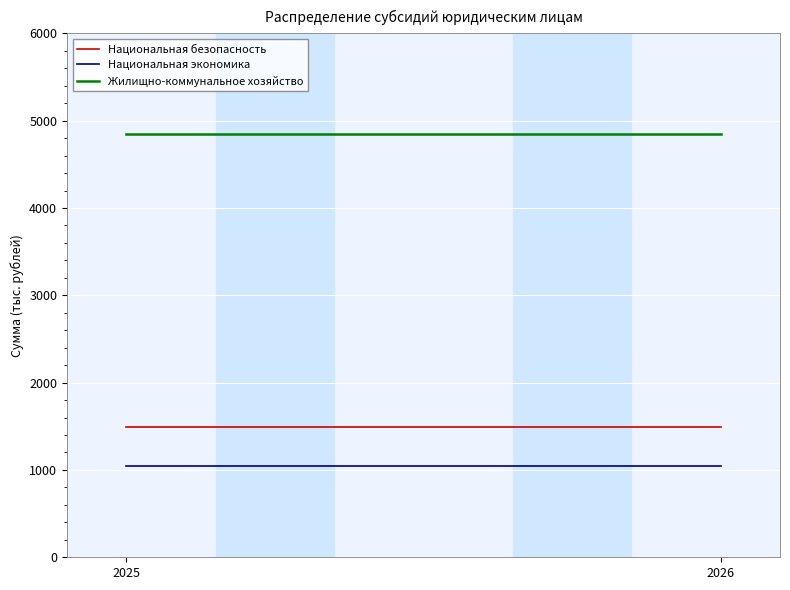

Count the number of categories in the chart.

2